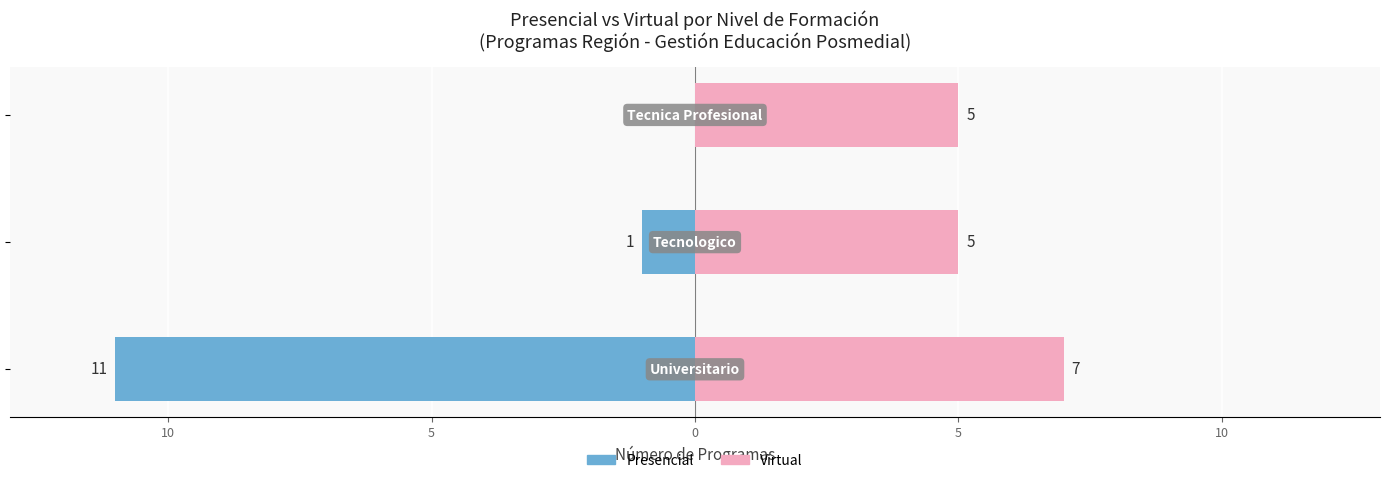

Which series has the largest total across all categories?

Virtual